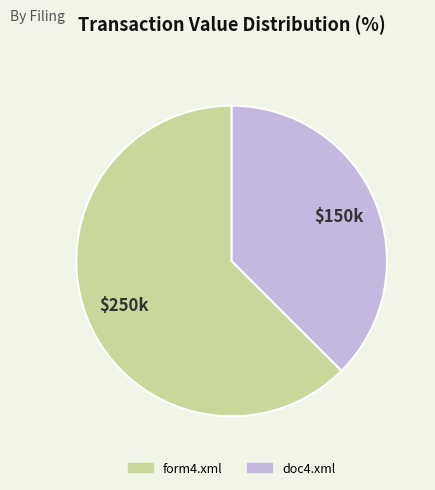

Rank the categories by value from lowest to highest.

doc4.xml, form4.xml